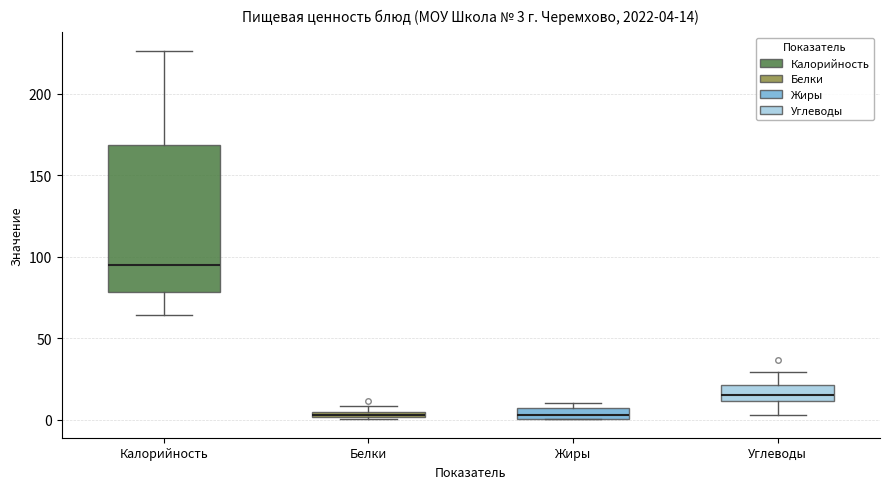

Which box is the tallest, from its lower edge to its upper edge?

Калорийность